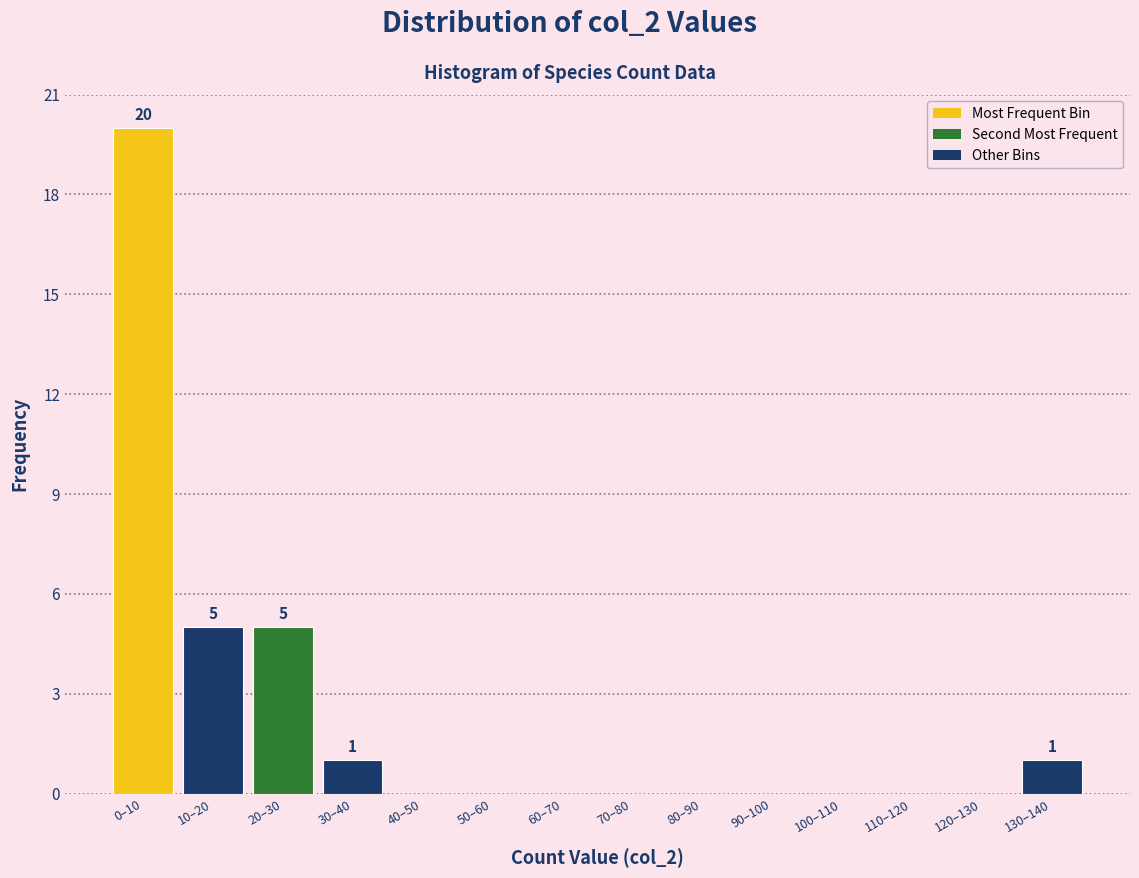

Reading left to right, transcribe all the data shown in this chart.

0–10=20	10–20=5	20–30=5	30–40=1	40–50=0	50–60=0	60–70=0	70–80=0	80–90=0	90–100=0	100–110=0	110–120=0	120–130=0	130–140=1